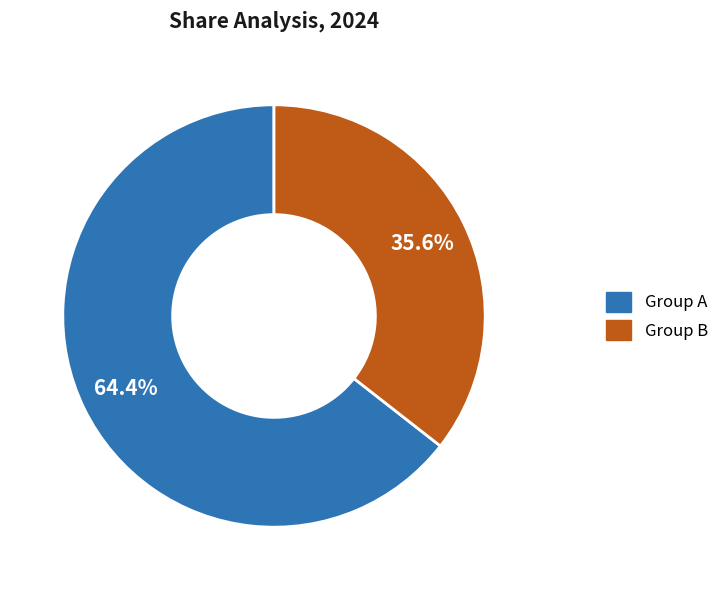

Does any single category account for the majority?

Yes